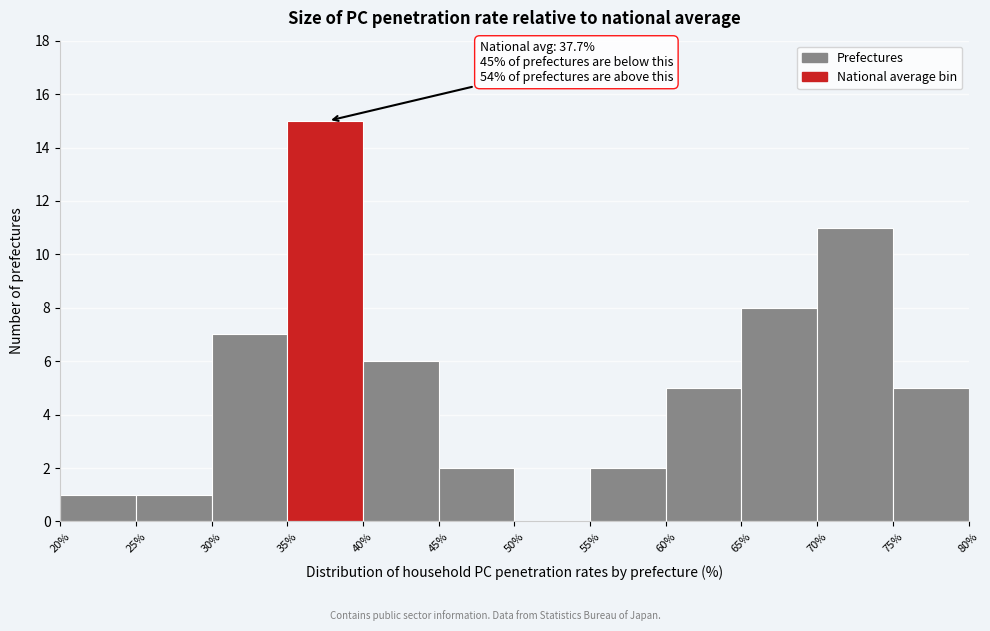

Which range on the x-axis has the tallest bar?

35% to 40%